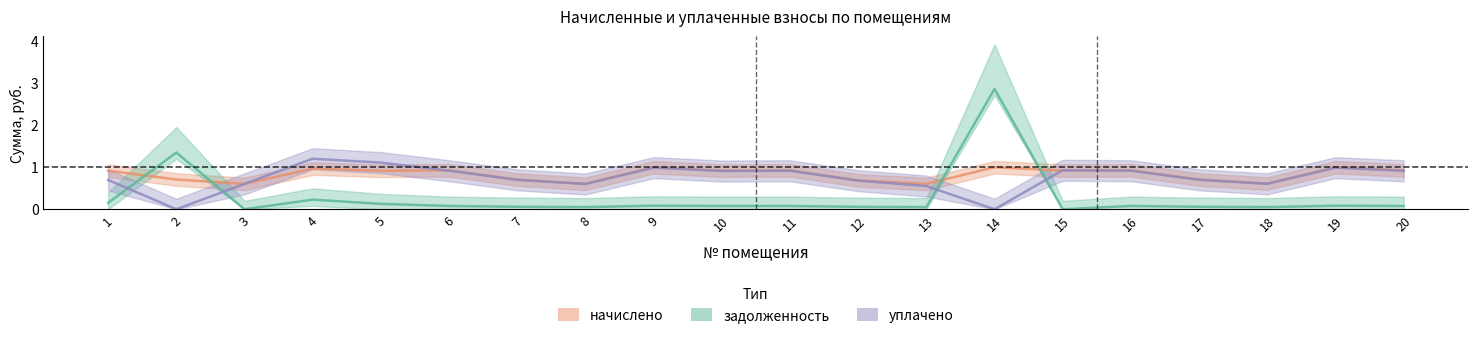

Which has a higher value, 1 or 3?

1